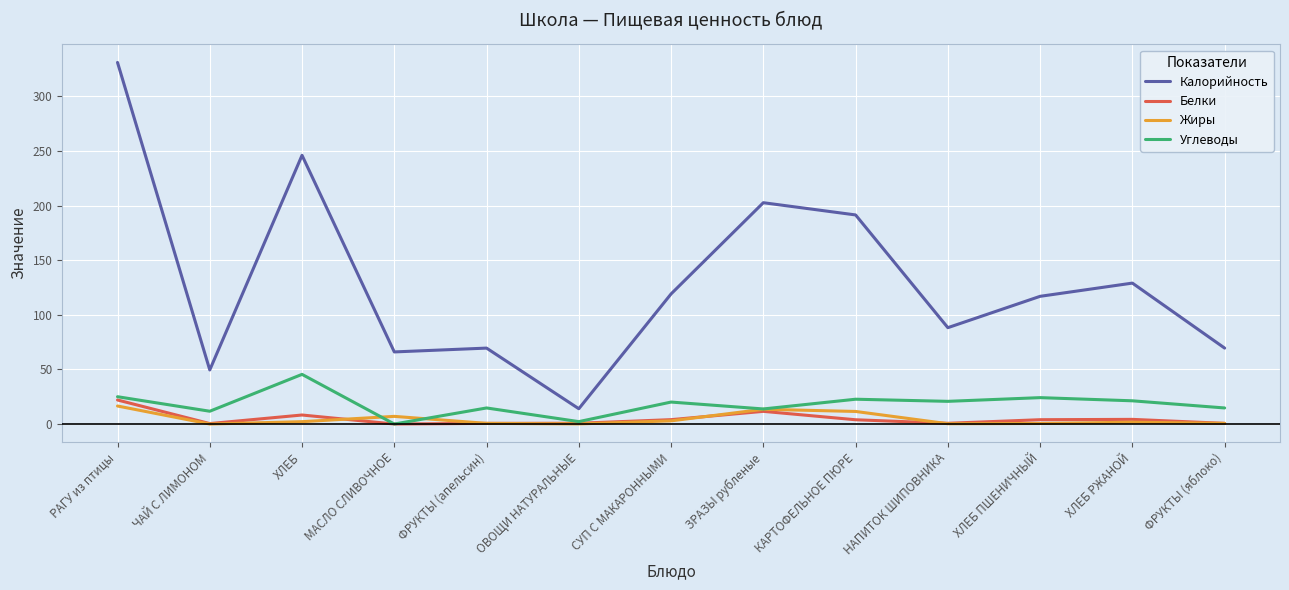

How many distinct data groups are displayed?

4